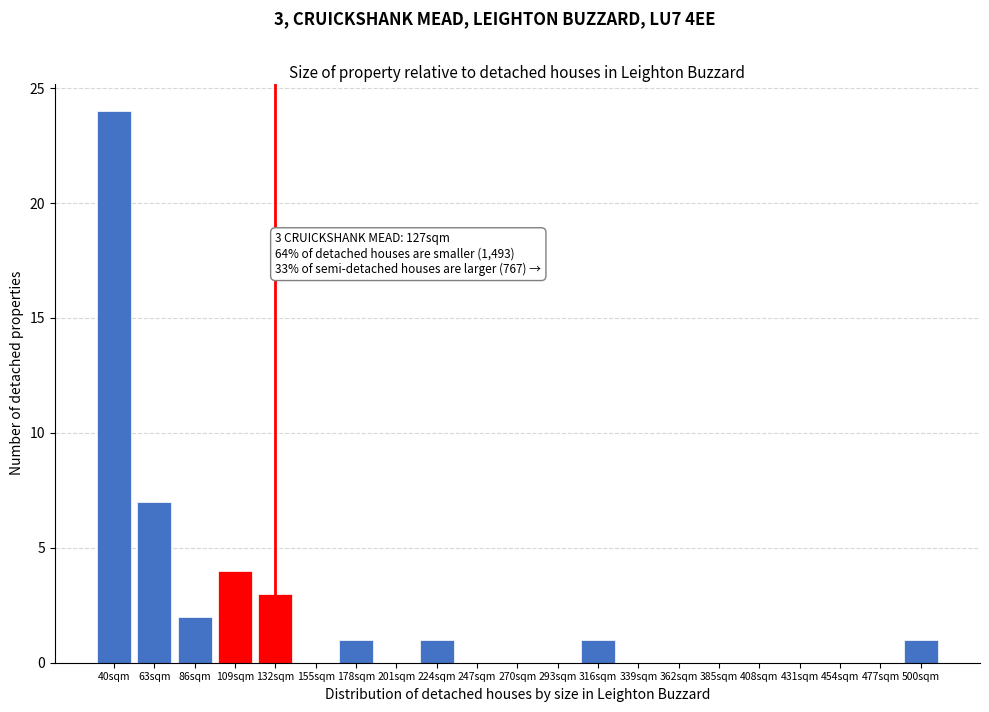

Reading right to left, transcribe all the data shown in this chart.

500sqm=1	477sqm=0	454sqm=0	431sqm=0	408sqm=0	385sqm=0	362sqm=0	339sqm=0	316sqm=1	293sqm=0	270sqm=0	247sqm=0	224sqm=1	201sqm=0	178sqm=1	155sqm=0	132sqm=3	109sqm=4	86sqm=2	63sqm=7	40sqm=24